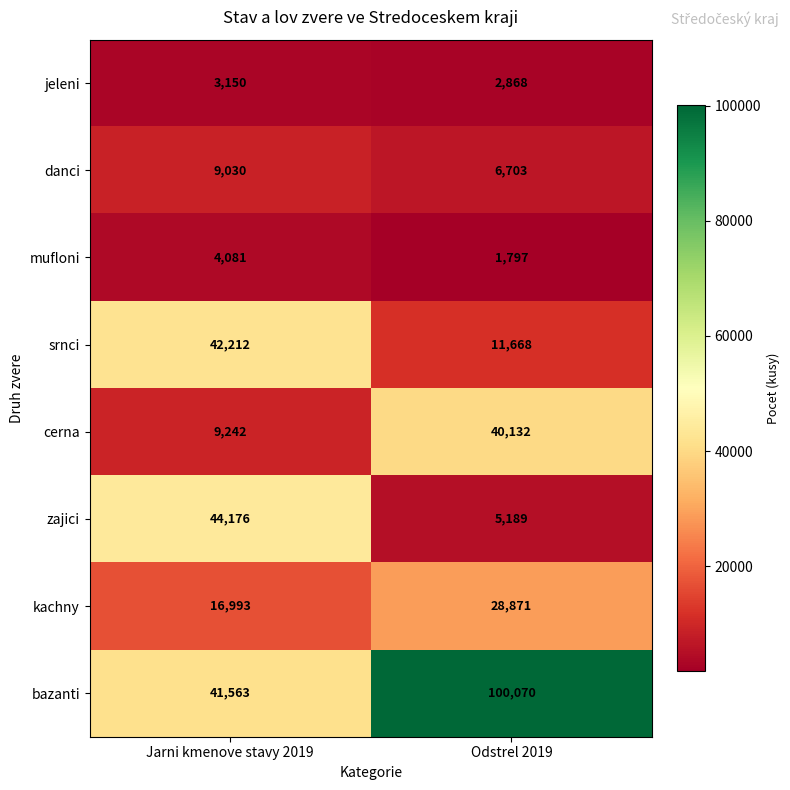

Between Jarni kmenove stavy 2019 and Odstrel 2019, which series saw the biggest shift?

bazanti